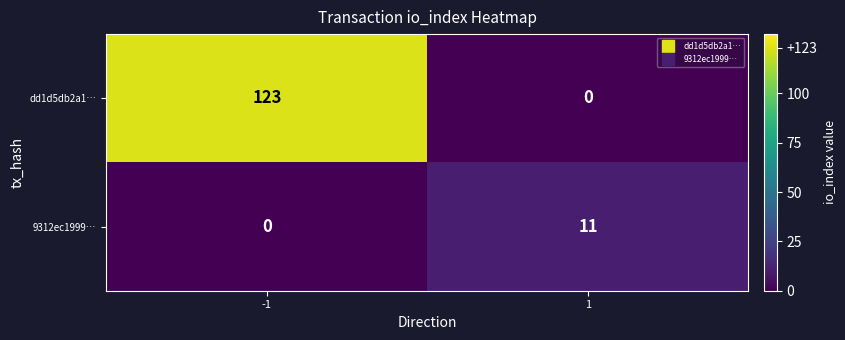

What is the spread (max minus min) of values at -1?

123